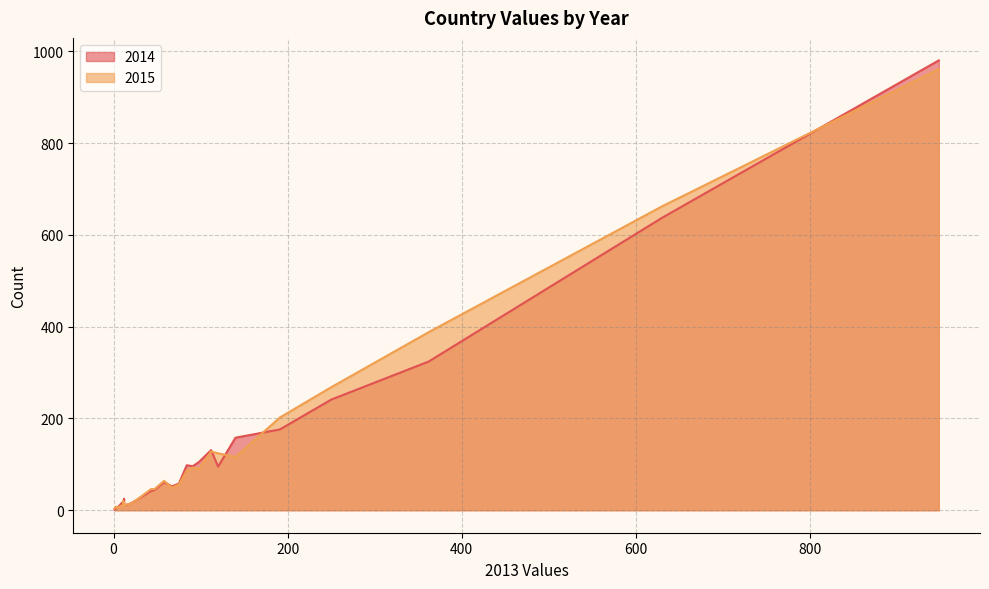

What is the greatest value displayed?

980